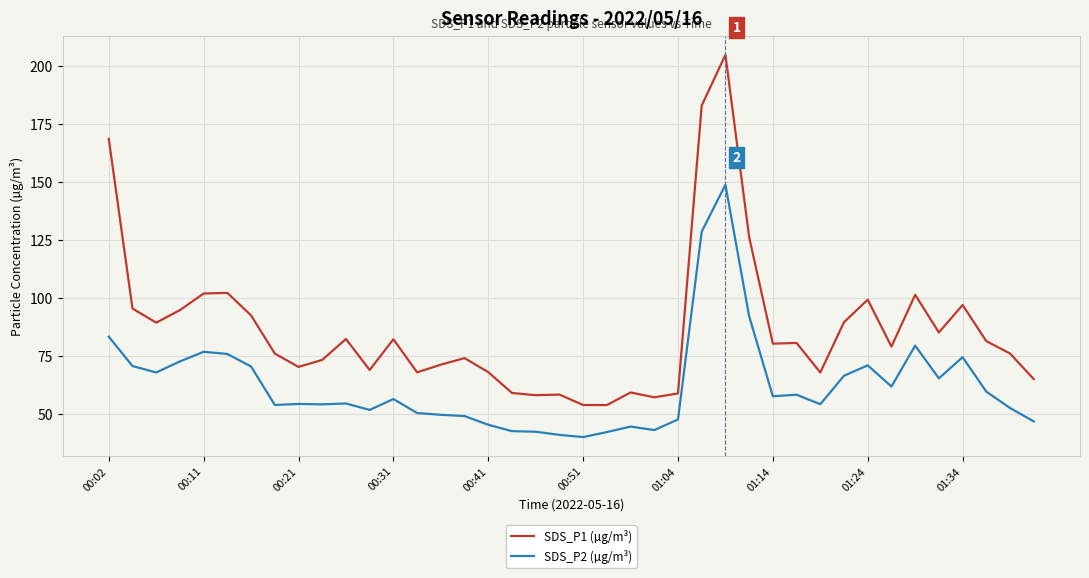

Which series has the widest spread of values?

SDS_P1 (µg/m³)